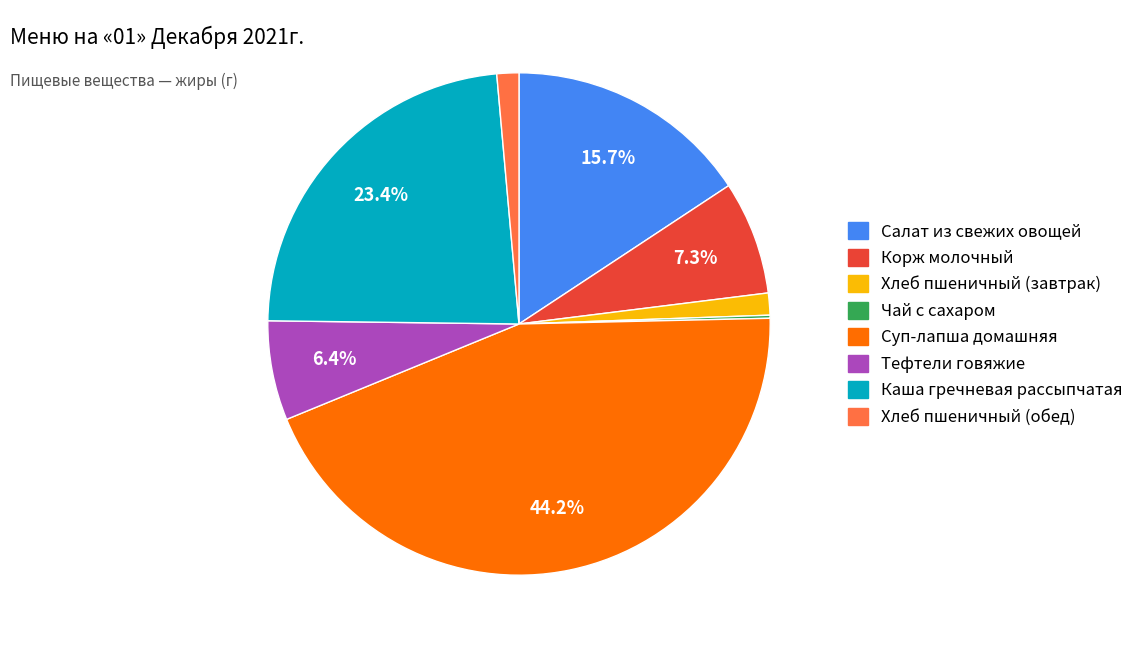

True or false: Корж молочный accounts for 7% of the total.

True